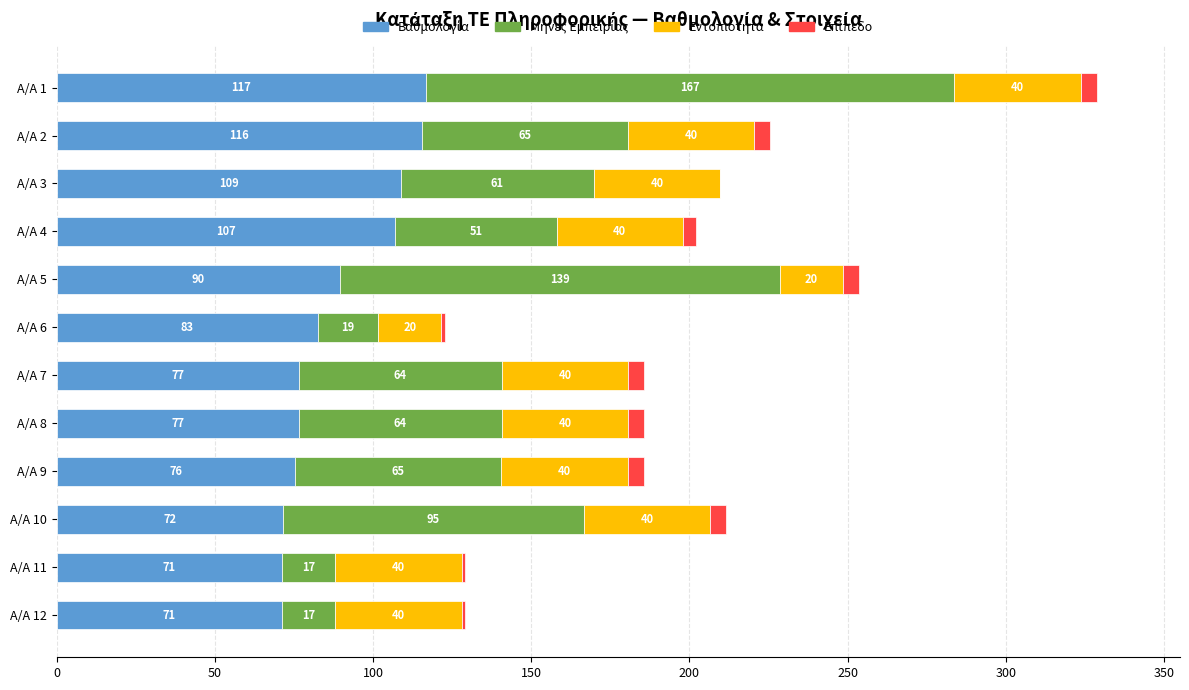

At which category is the sum across all series the highest?

Α/Α 1